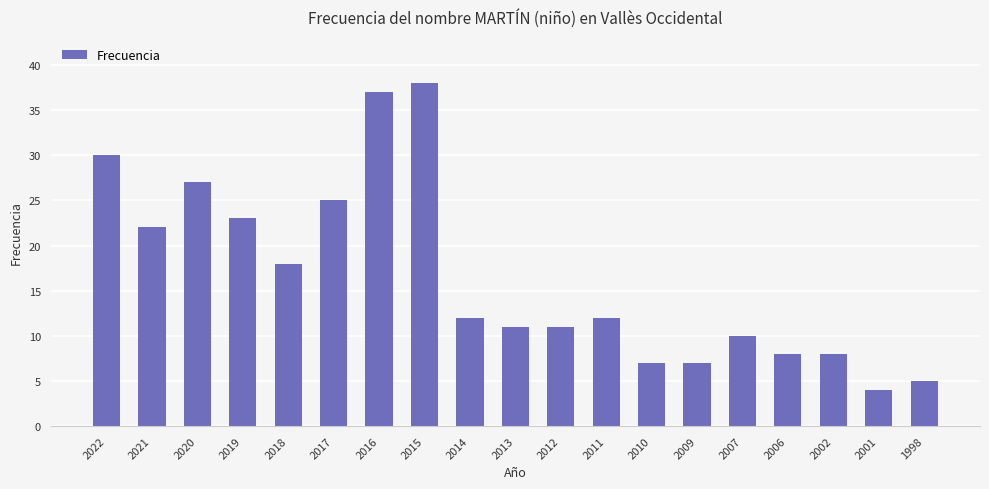

What is the average value?

17